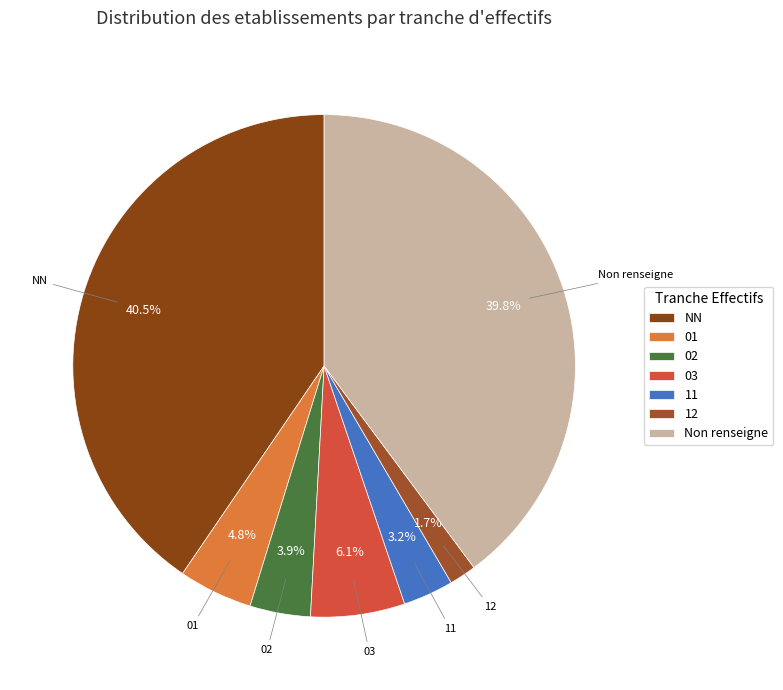

Is there any slice that represents more than half of the pie?

No